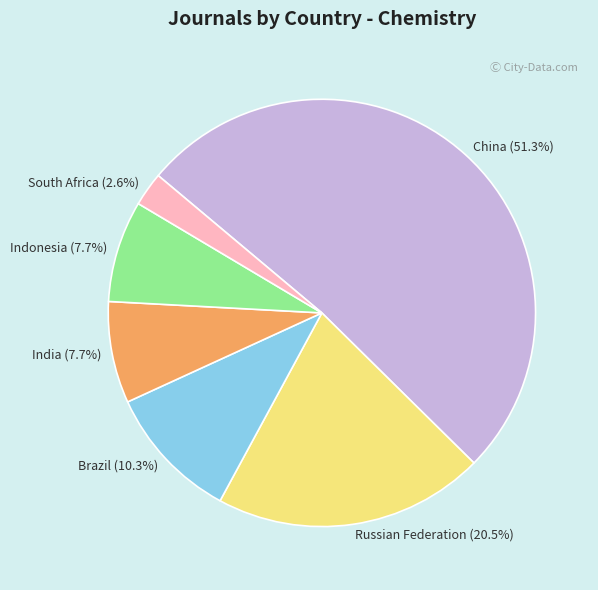

To the nearest percent, what is the difference between the largest and smallest slice percentages?

49%